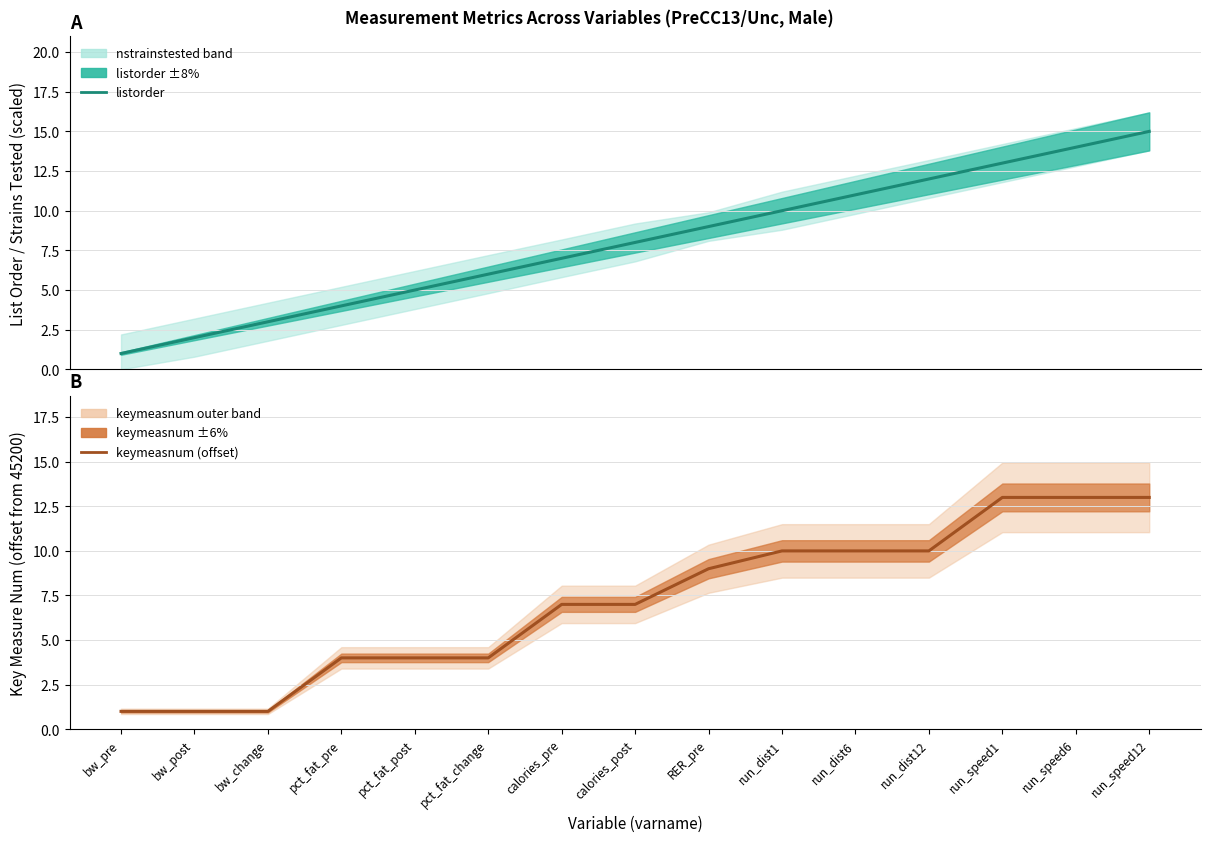

List the series in order of their overall mean, lowest first.

keymeasnum (offset), listorder